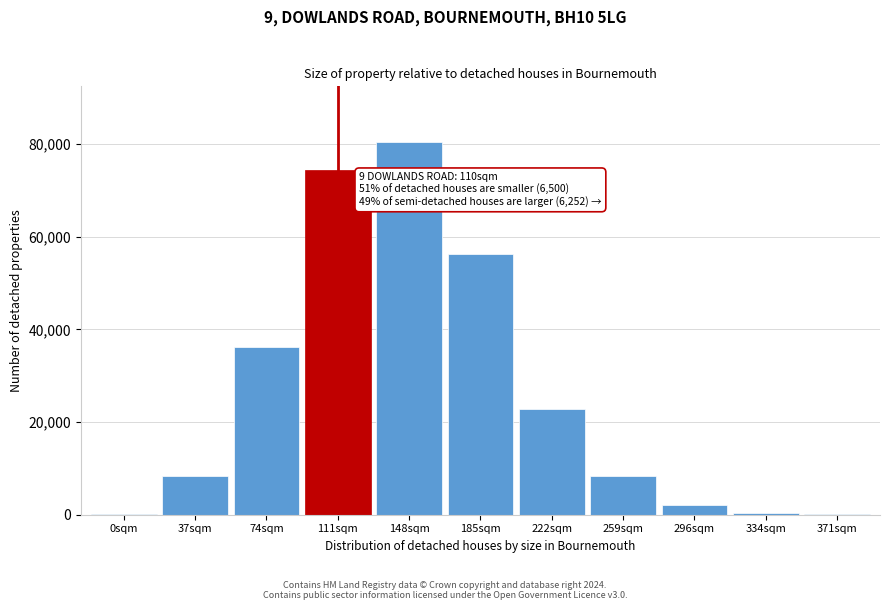

At which label is the value closest to 40220?

74sqm